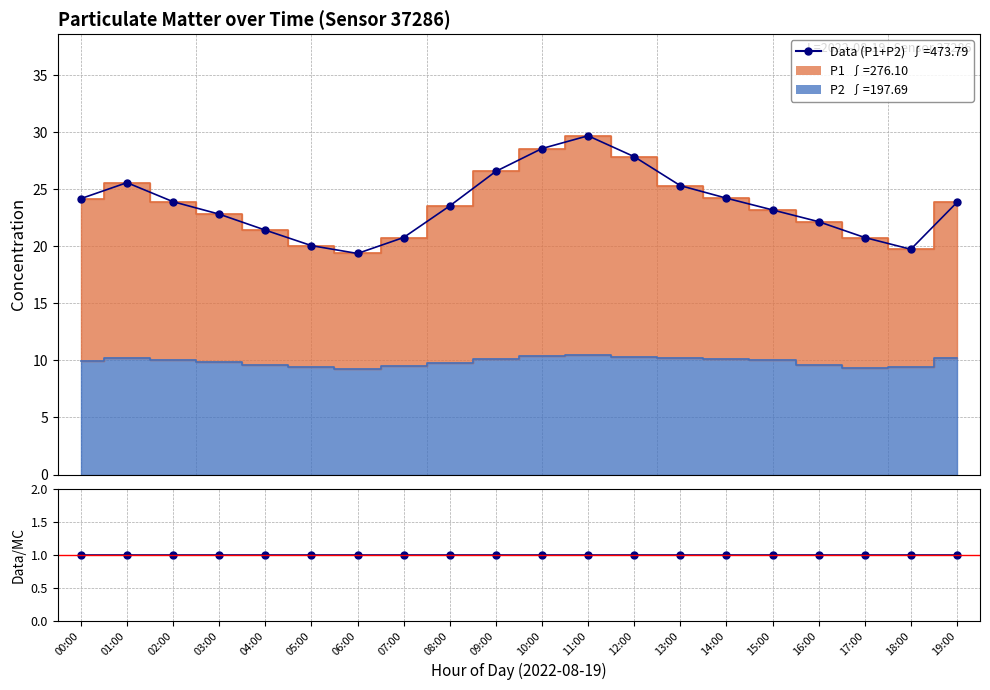

True or false: Data/MC and Data (P1+P2) intersect in this chart.

False